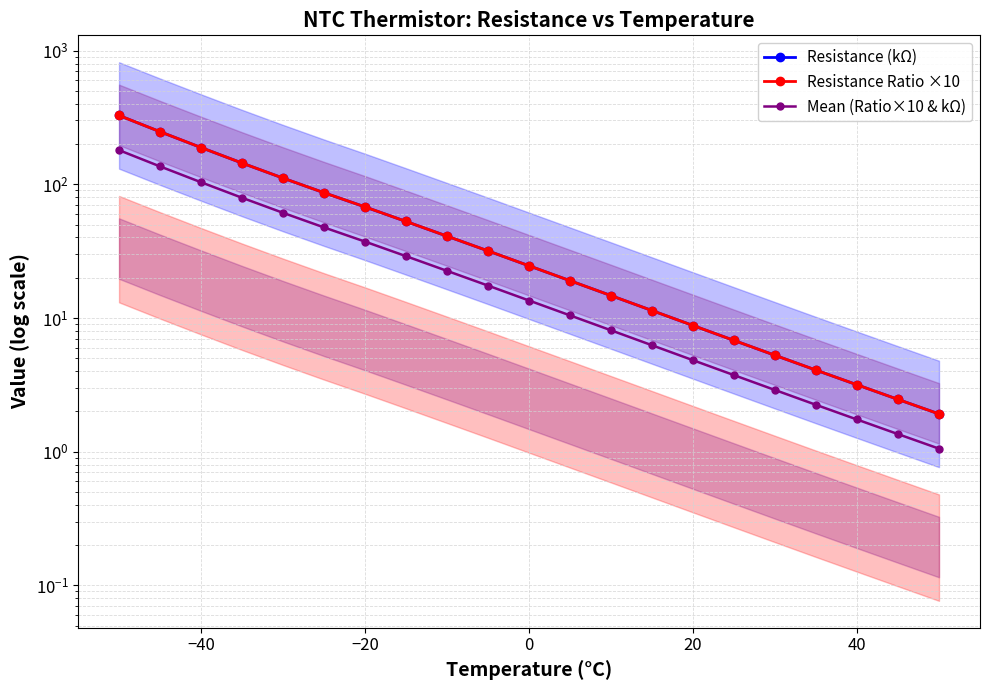

What is the sum of all Resistance Ratio ×10 values?

1399.8